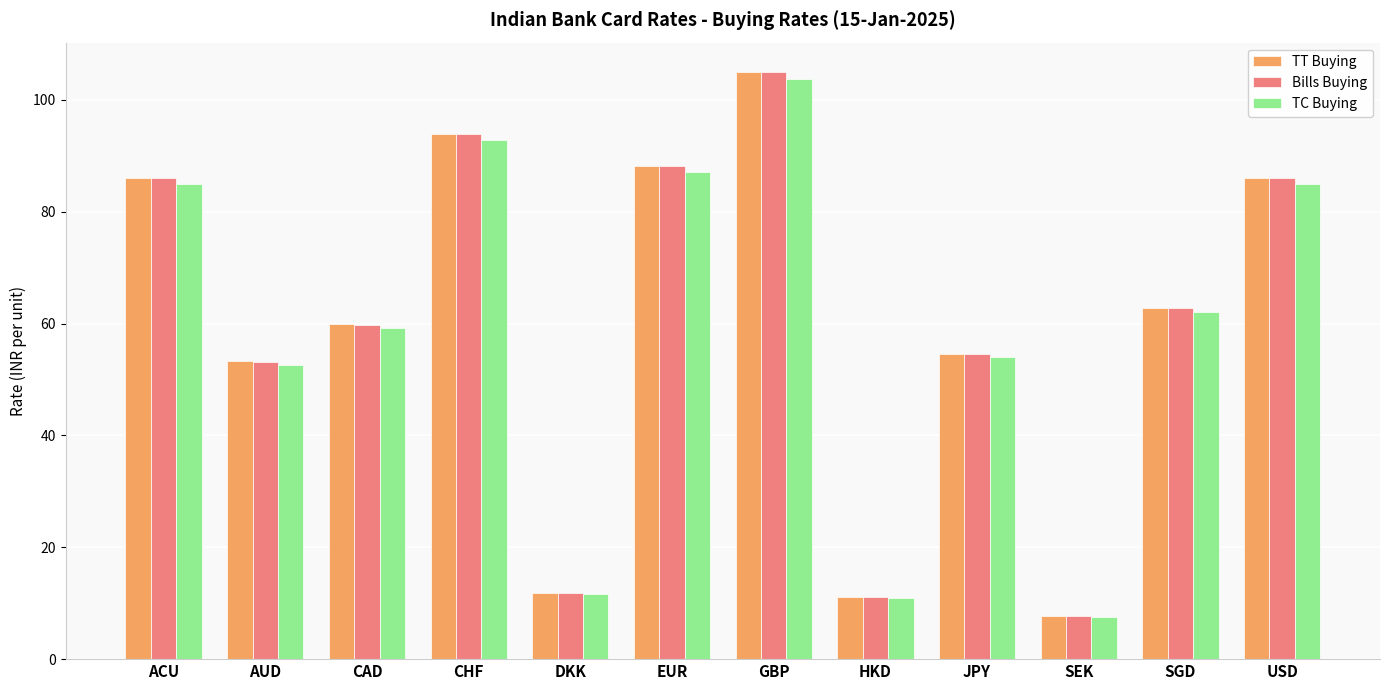

Reading left to right, what are all the values shown in this chart?

TT Buying: ACU=86.0	AUD=53.2	CAD=59.8	CHF=93.9	DKK=11.8	EUR=88.2	GBP=105.0	HKD=11.1	JPY=54.6	SEK=7.7	SGD=62.8	USD=86.0
Bills Buying: ACU=86.0	AUD=53.2	CAD=59.8	CHF=93.8	DKK=11.8	EUR=88.1	GBP=104.9	HKD=11.1	JPY=54.6	SEK=7.7	SGD=62.8	USD=86.0
TC Buying: ACU=85.0	AUD=52.6	CAD=59.1	CHF=92.8	DKK=11.7	EUR=87.1	GBP=103.8	HKD=10.9	JPY=54.0	SEK=7.6	SGD=62.1	USD=85.0